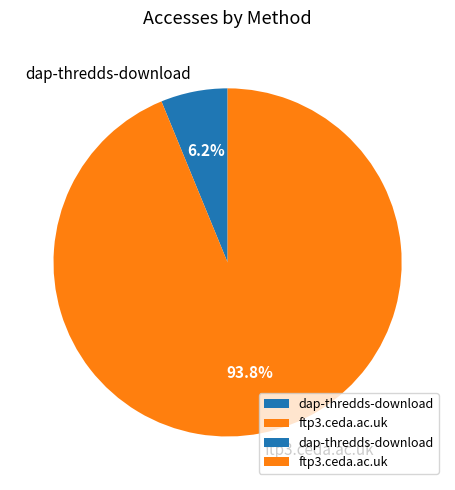

Is the sum of dap-thredds-download and ftp3.ceda.ac.uk greater than half?

Yes